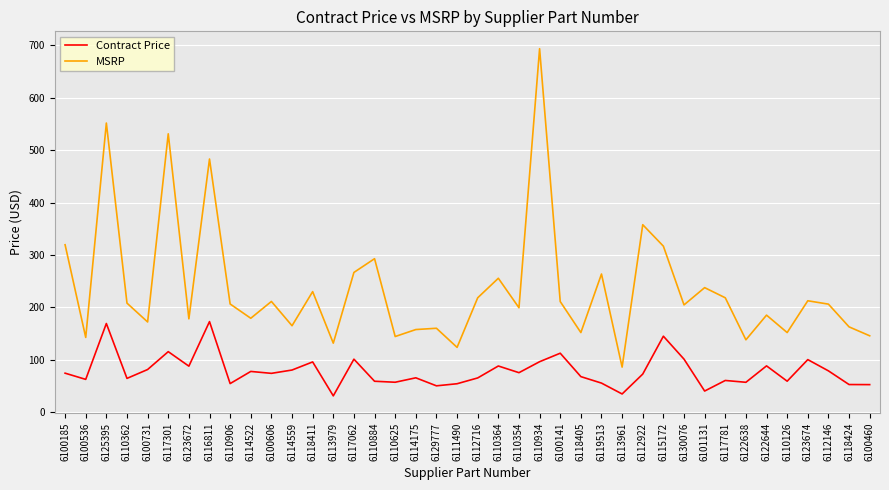

At 6113961, list the series in order from largest to smallest.

MSRP, Contract Price